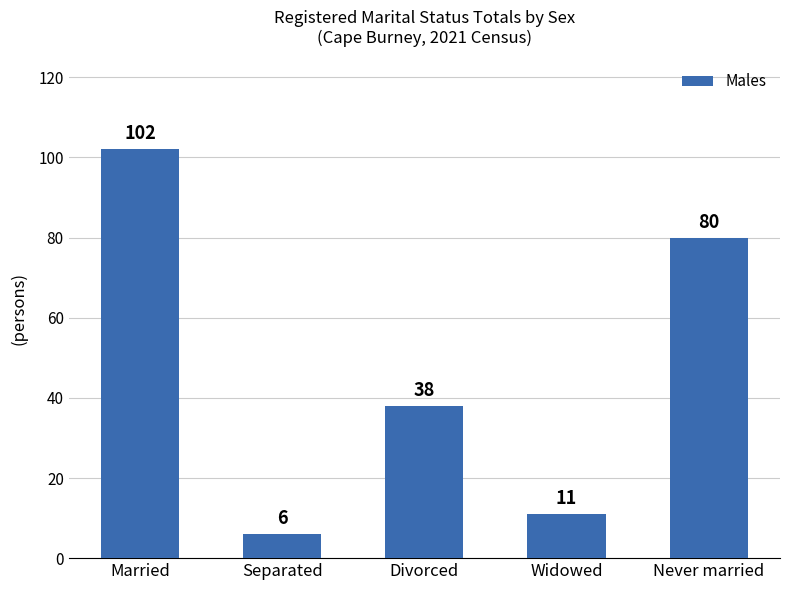

The chart shows a value of 69 at Married. True or false?

False